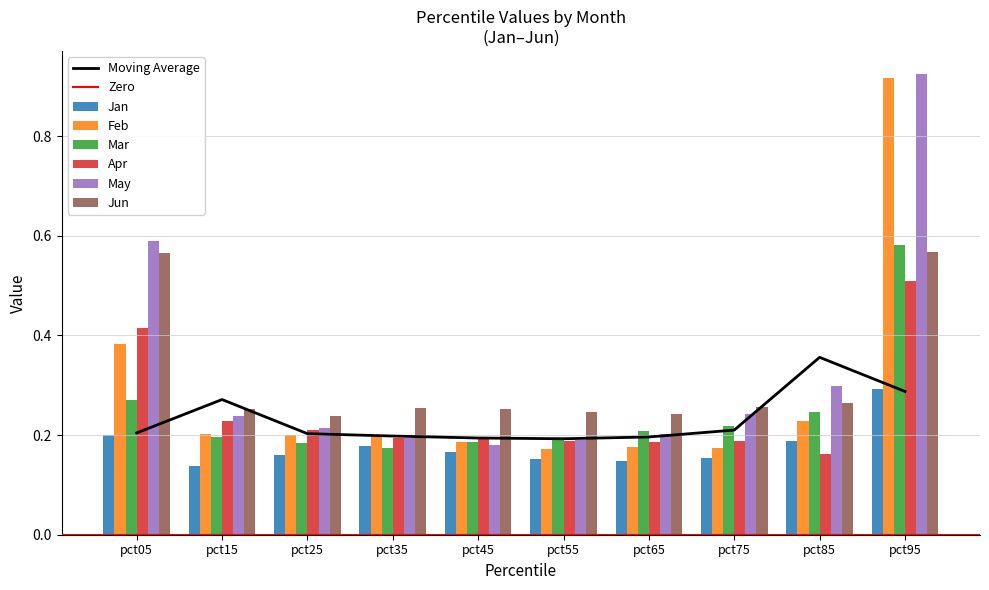

What is the sum of all Feb values?

2.8